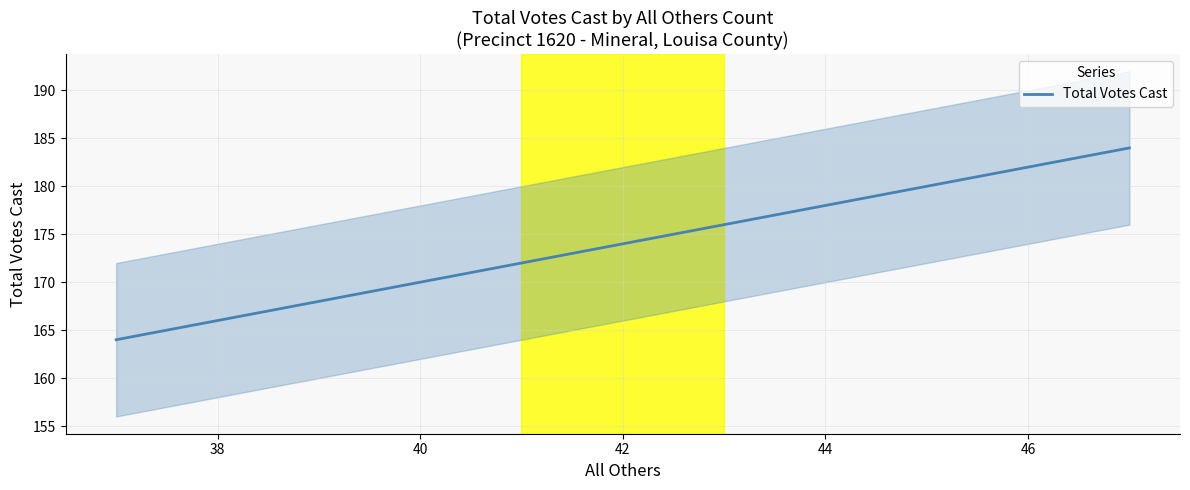

What is the value of the 2nd point from the left?

174